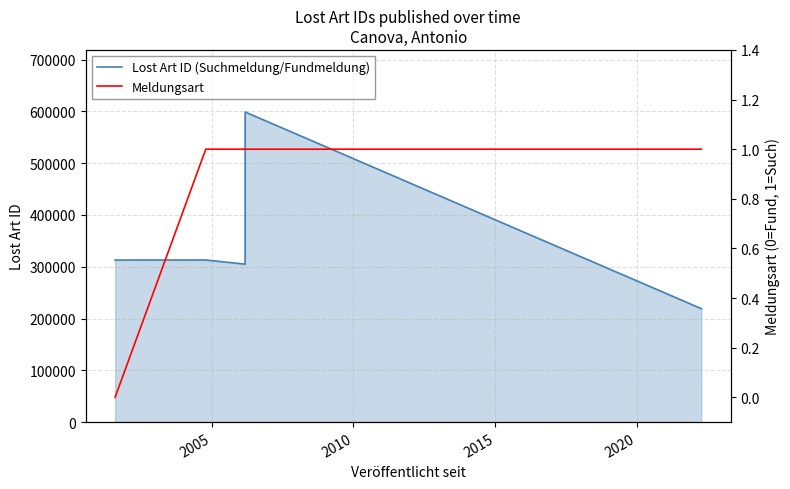

At which label does Meldungsart reach its peak?

2005